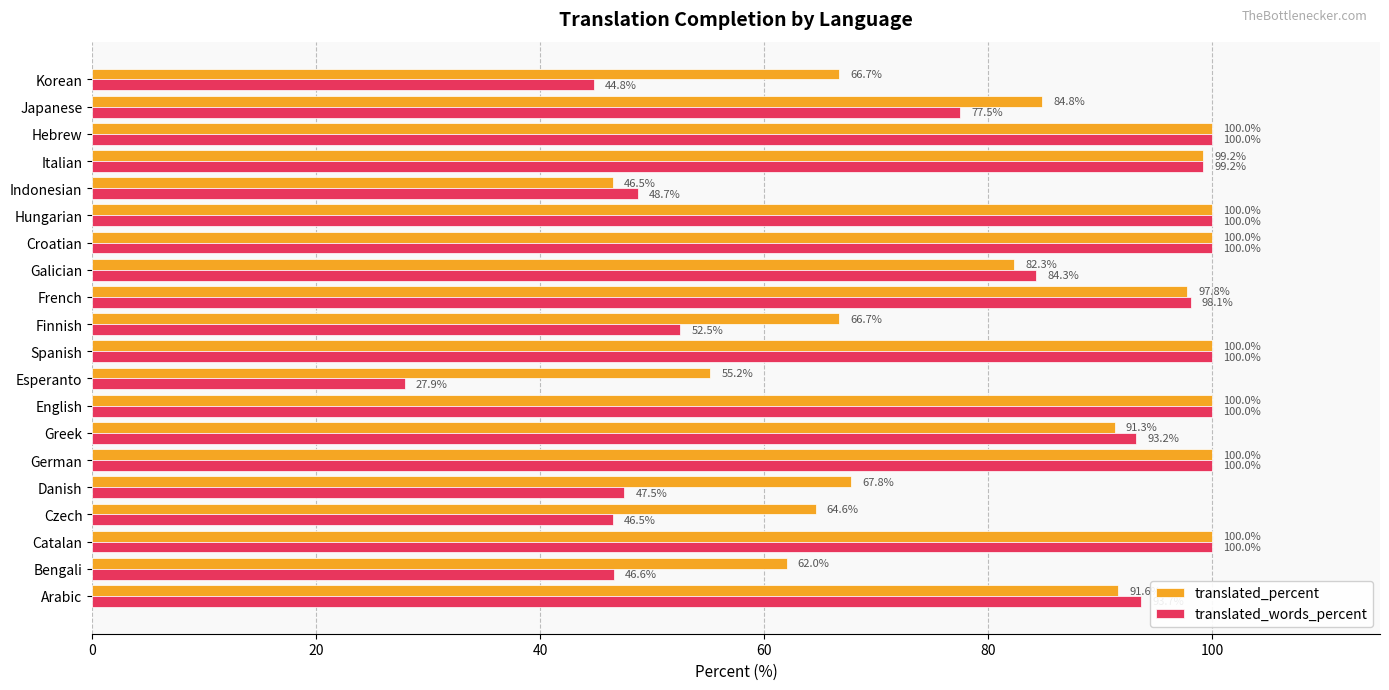

Between Hungarian and Japanese, which series saw the biggest shift?

translated_words_percent